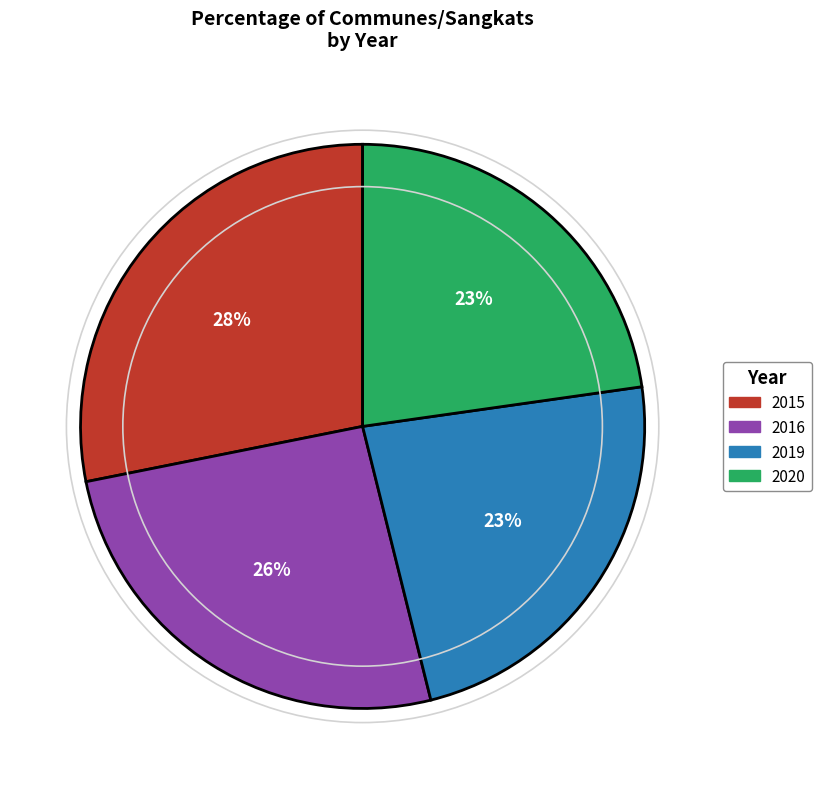

Which has a higher value, 2020 or 2016?

2016